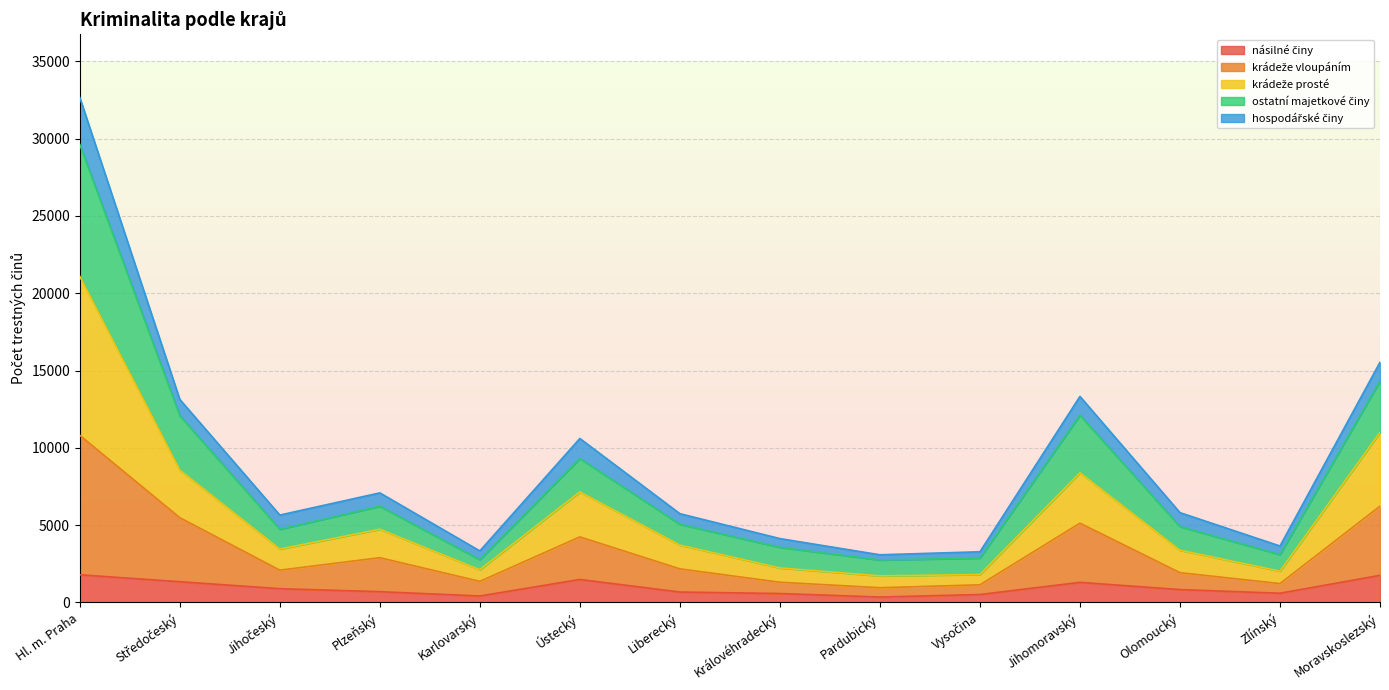

True or false: krádeže prosté and krádeže vloupáním cross at least once.

False